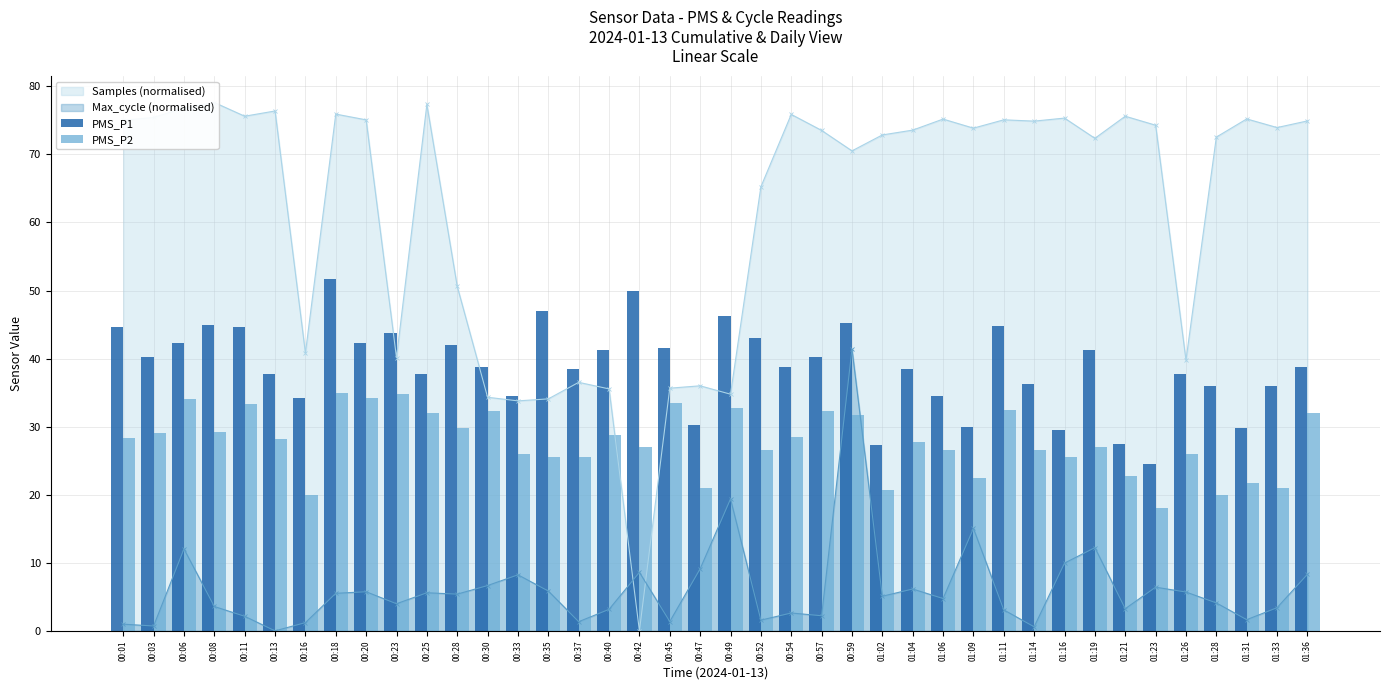

What is the value of the Max_cycle (normalised) point at the 12th from the left?

5.4